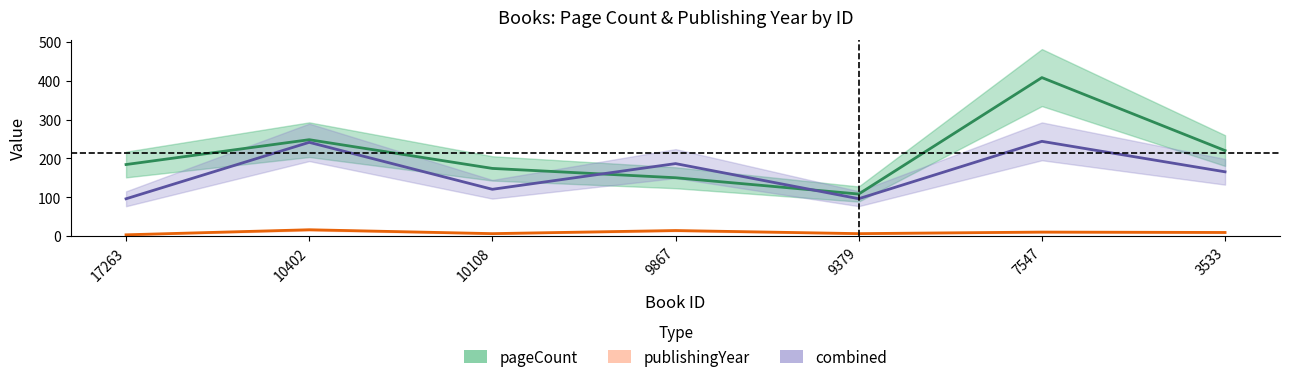

At 3533, list the series in order from largest to smallest.

pageCount, combined, publishingYear